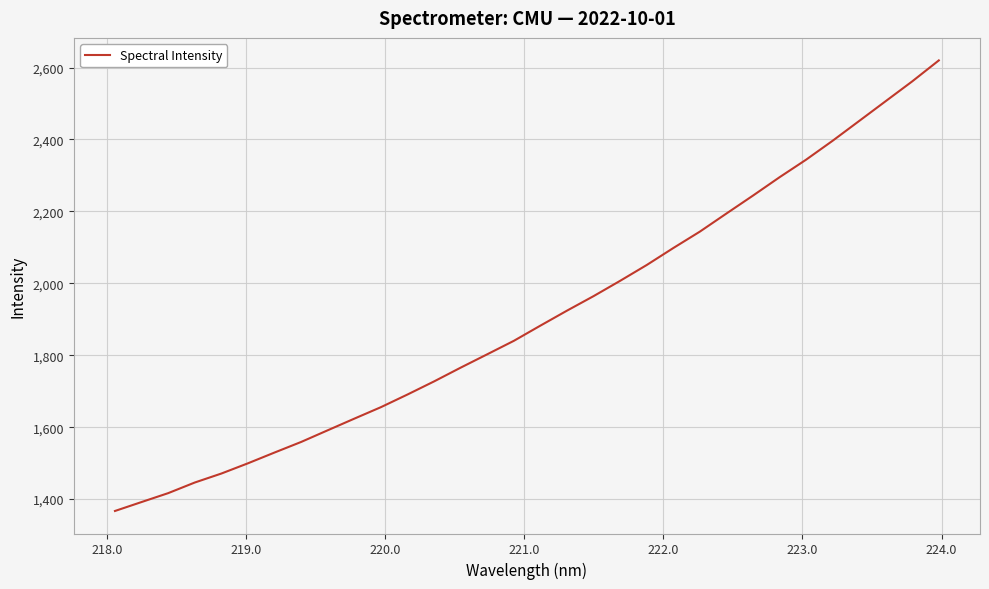

How many values are below 1882?

16